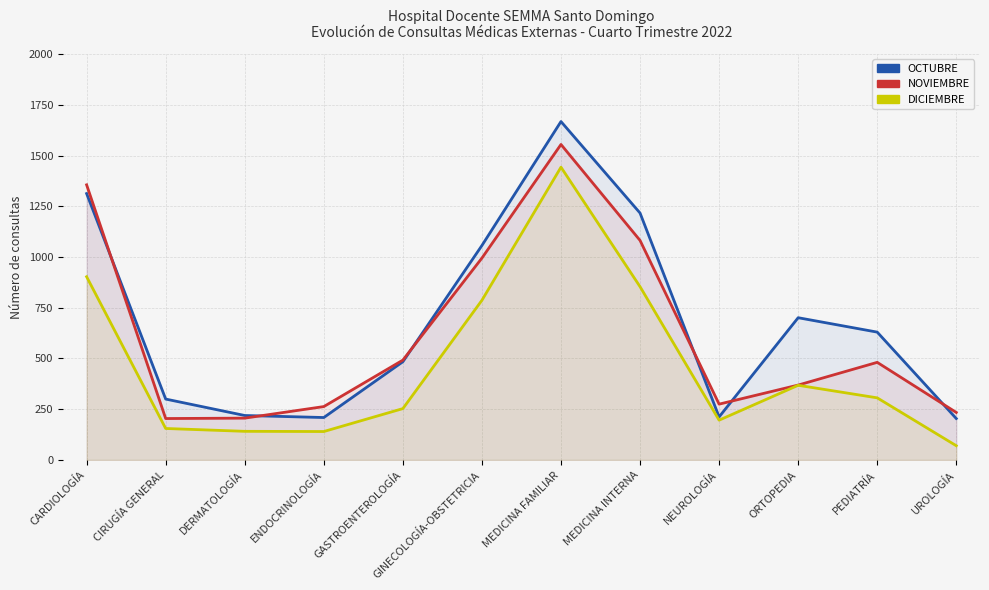

At how many categories does at least one series exceed 897?

4